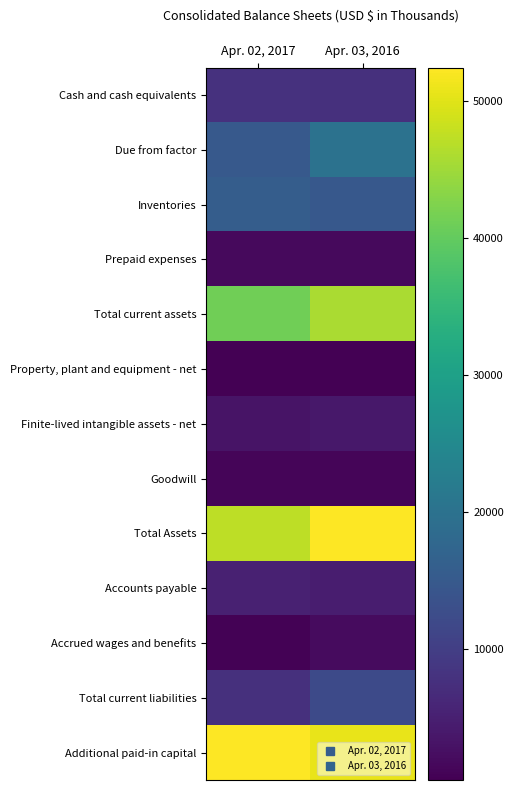

List the series in order of their peak value, highest first.

Total Assets, Additional paid-in capital, Total current assets, Due from factor, Inventories, Total current liabilities, Cash and cash equivalents, Accounts payable, Finite-lived intangible assets - net, Accrued wages and benefits, Prepaid expenses, Goodwill, Property, plant and equipment - net